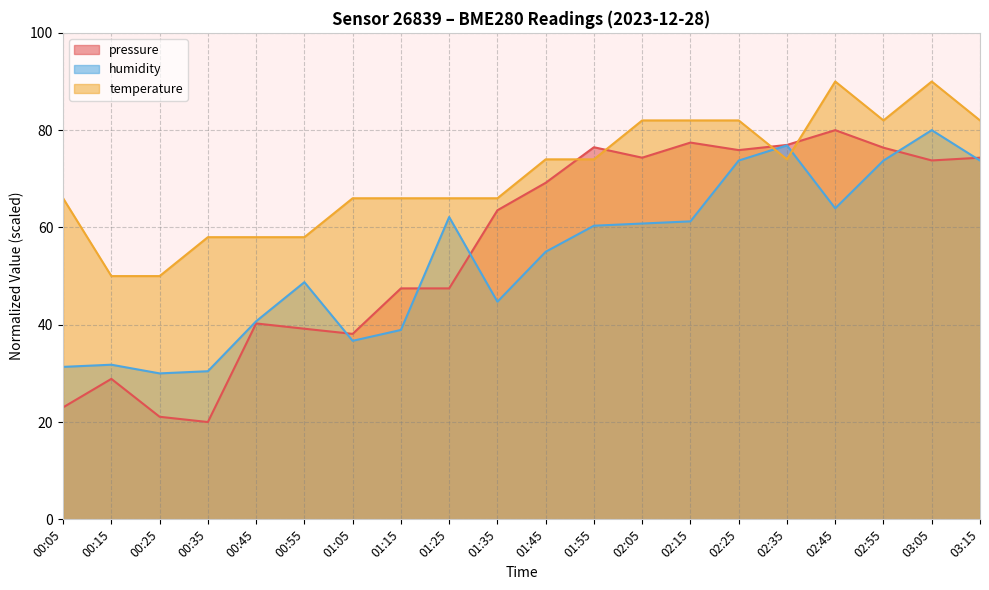

What is the difference between the second highest and minimum values in the pressure series?

57.4